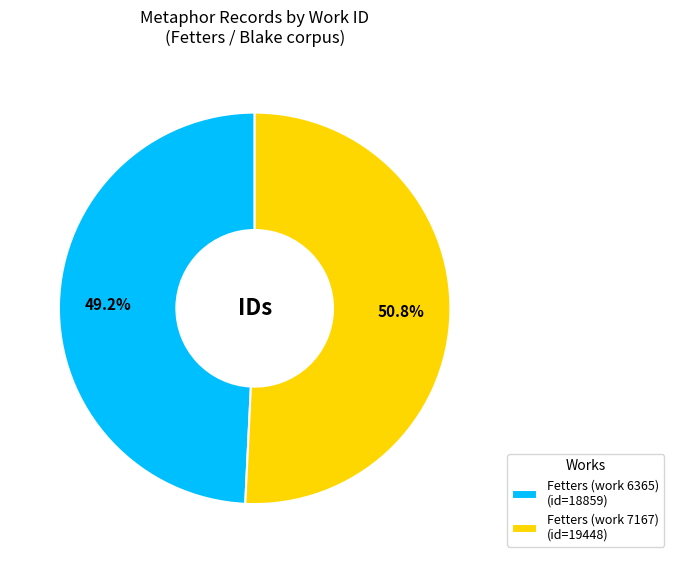

Do Fetters (work 7167) and Fetters (work 6365) together represent more than half of the pie?

Yes